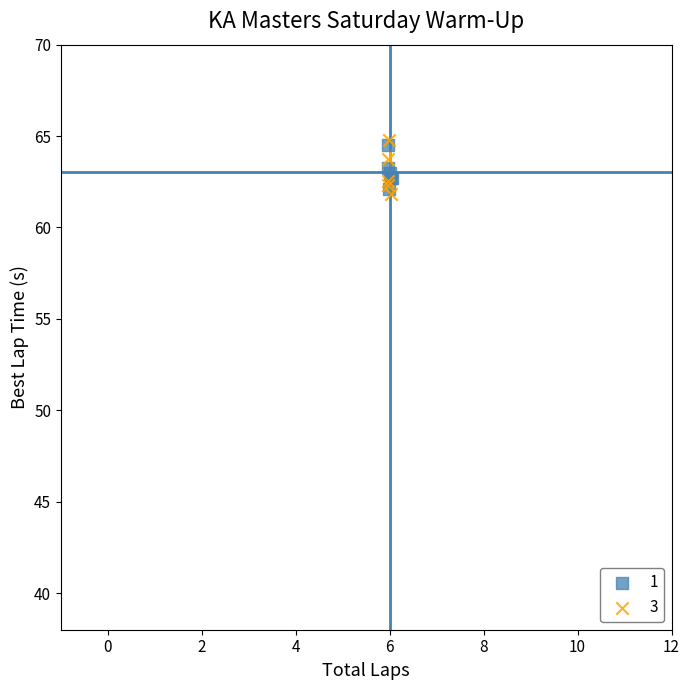

What are all the series names shown in the legend?

1, 3